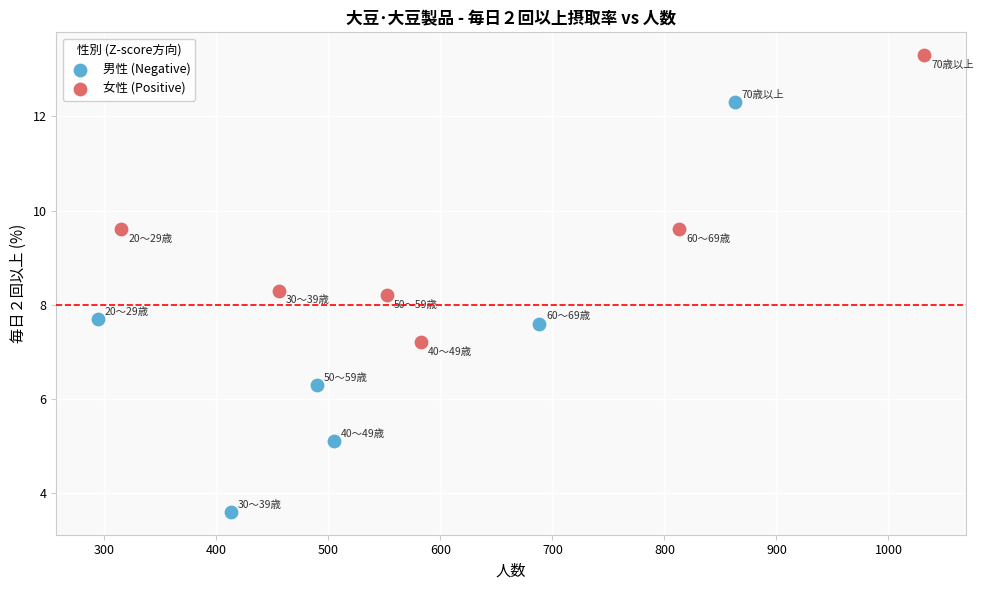

Which series contains the highest Y value?

女性 (Positive)